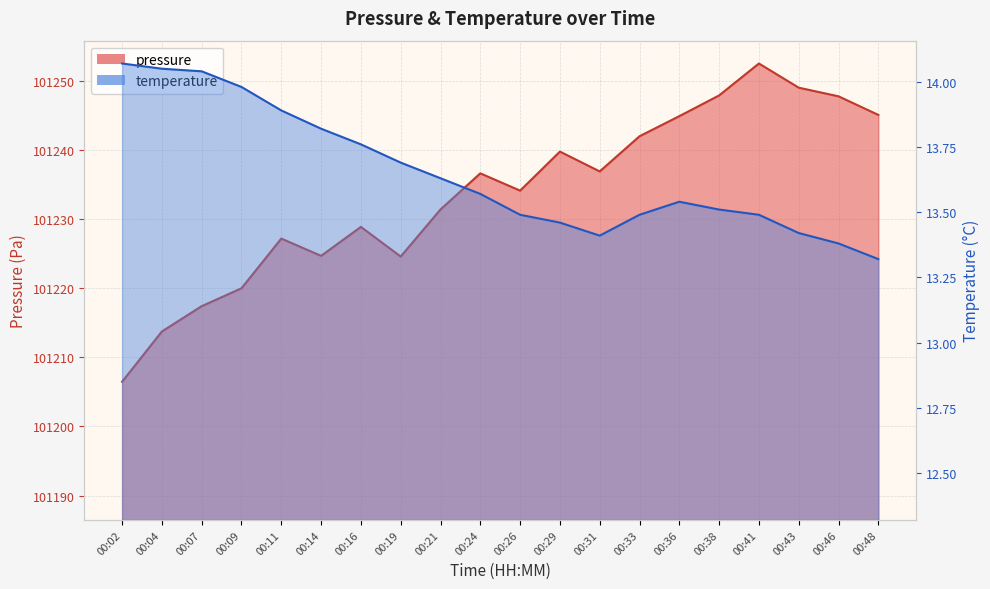

How many data points does each series have?

20